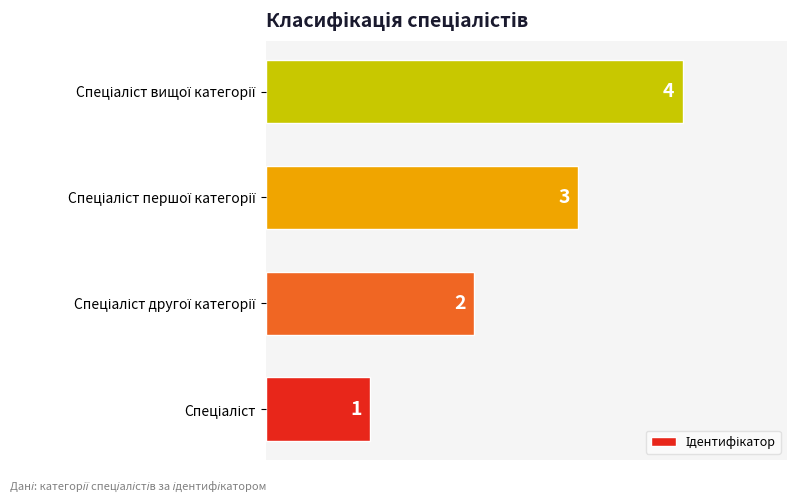

How many values are between 2 and 4?

3